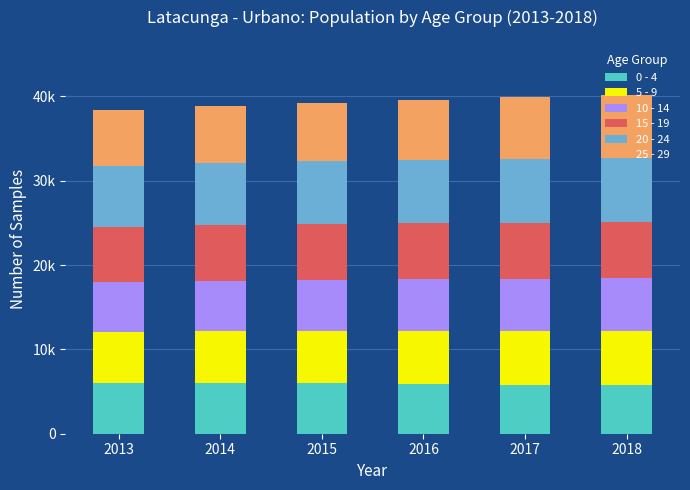

What are all the series names shown in the legend?

0 - 4, 5 - 9, 10 - 14, 15 - 19, 20 - 24, 25 - 29